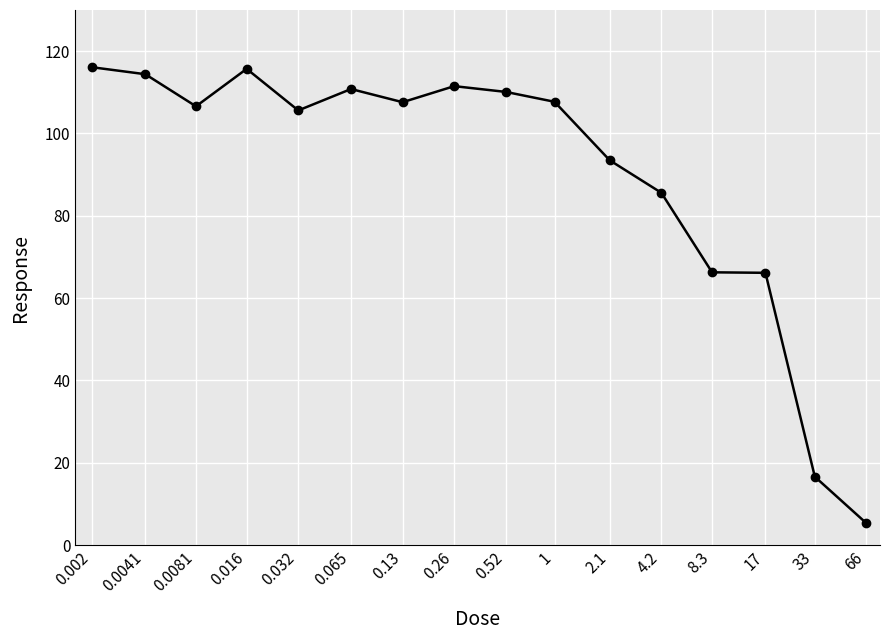

What is the minimum value shown in the chart?

5.3